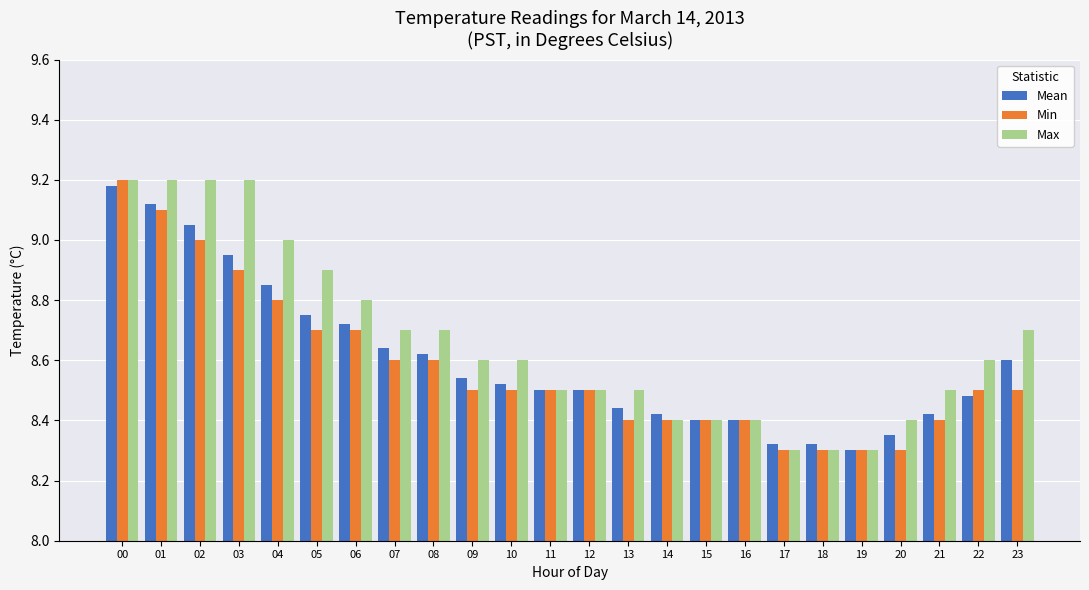

List the series in order of their overall mean, highest first.

Max, Mean, Min